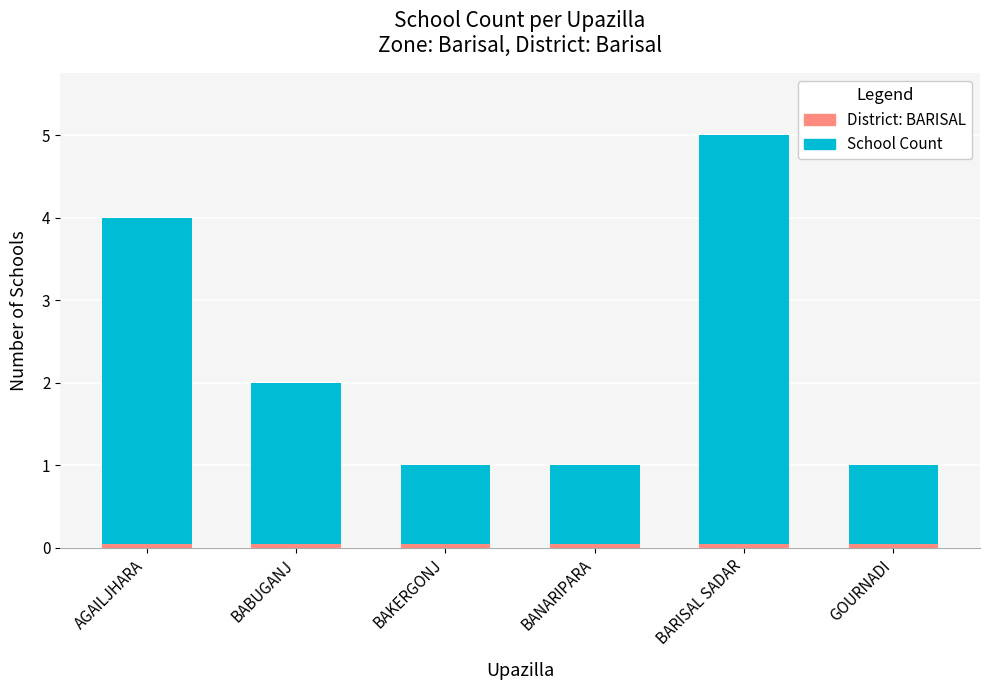

Which label corresponds to the largest value in the chart?

BARISAL SADAR